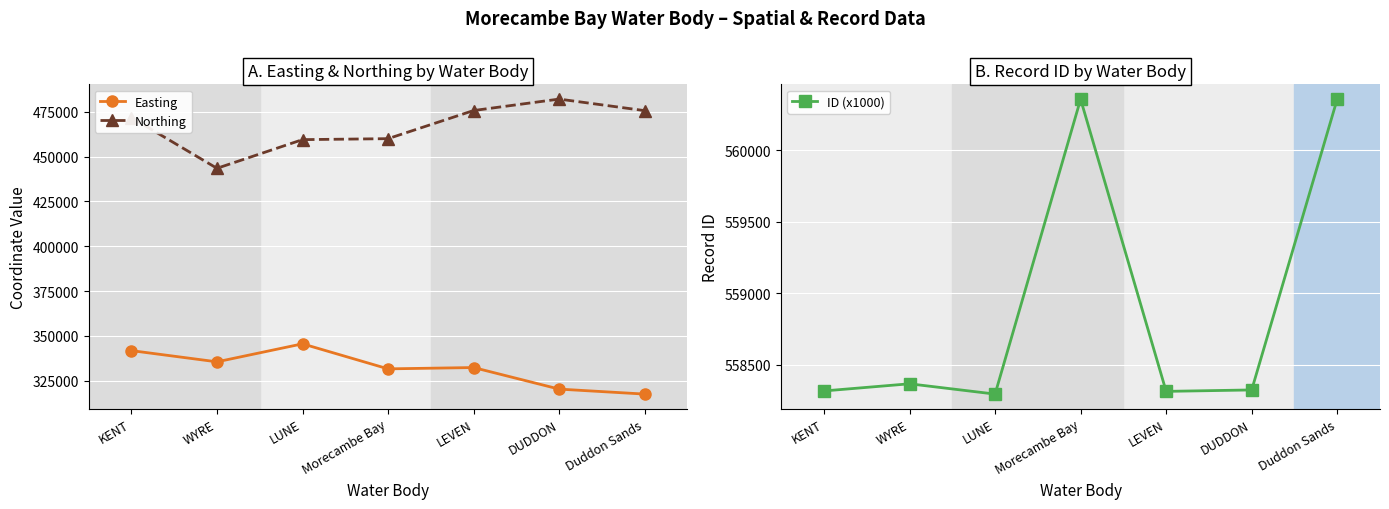

What is the label of the 1st point from the left?

KENT